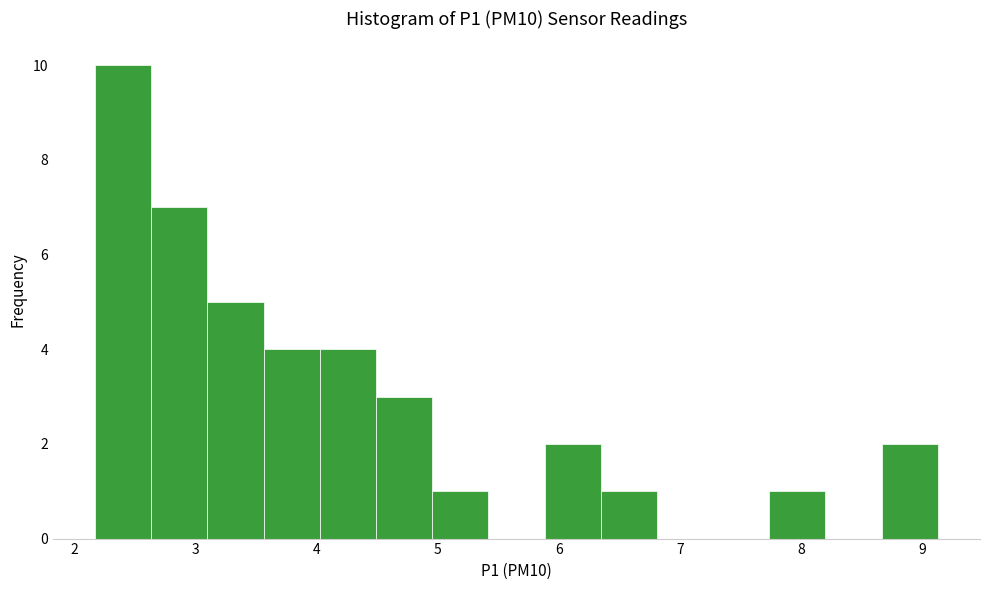

Reading left to right, transcribe this chart: for each bar, give the range it covers on the x-axis and its height. Neither the bar edges nor the heights are printed on the chart, so give them approximately, as read against the axes.

2.2 to 2.6: 10
2.6 to 3.1: 7
3.1 to 3.6: 5
3.6 to 4.0: 4
4.0 to 4.5: 4
4.5 to 5.0: 3
5.0 to 5.4: 1
5.4 to 5.9: 0
5.9 to 6.3: 2
6.3 to 6.8: 1
6.8 to 7.3: 0
7.3 to 7.7: 0
7.7 to 8.2: 1
8.2 to 8.7: 0
8.7 to 9.1: 2